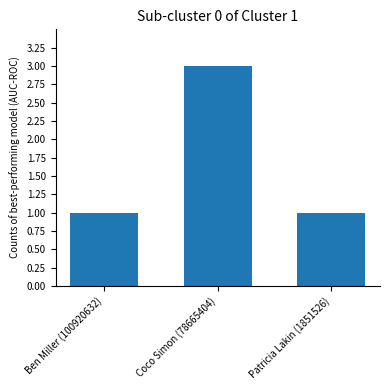

What is the ratio of the value at Patricia Lakin (1851526) to the value at Coco Simon (78665404)?

0.3